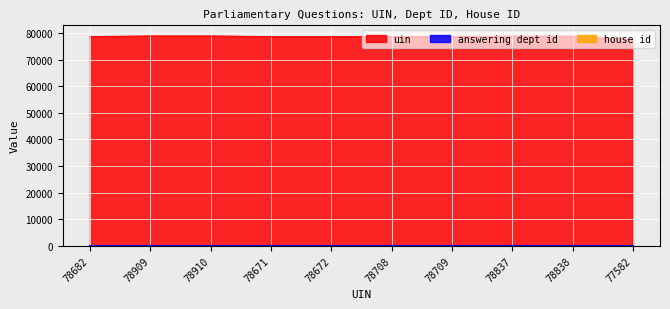

True or false: answering dept id and house id intersect in this chart.

False